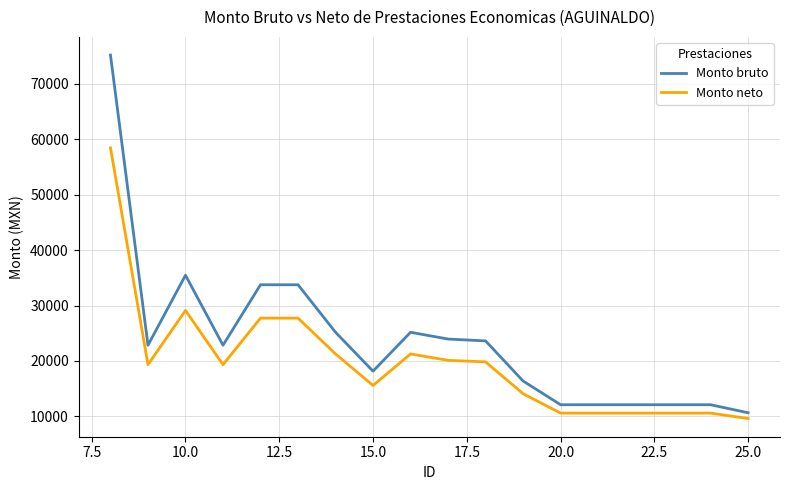

List the series in order of their peak value, highest first.

Monto bruto, Monto neto